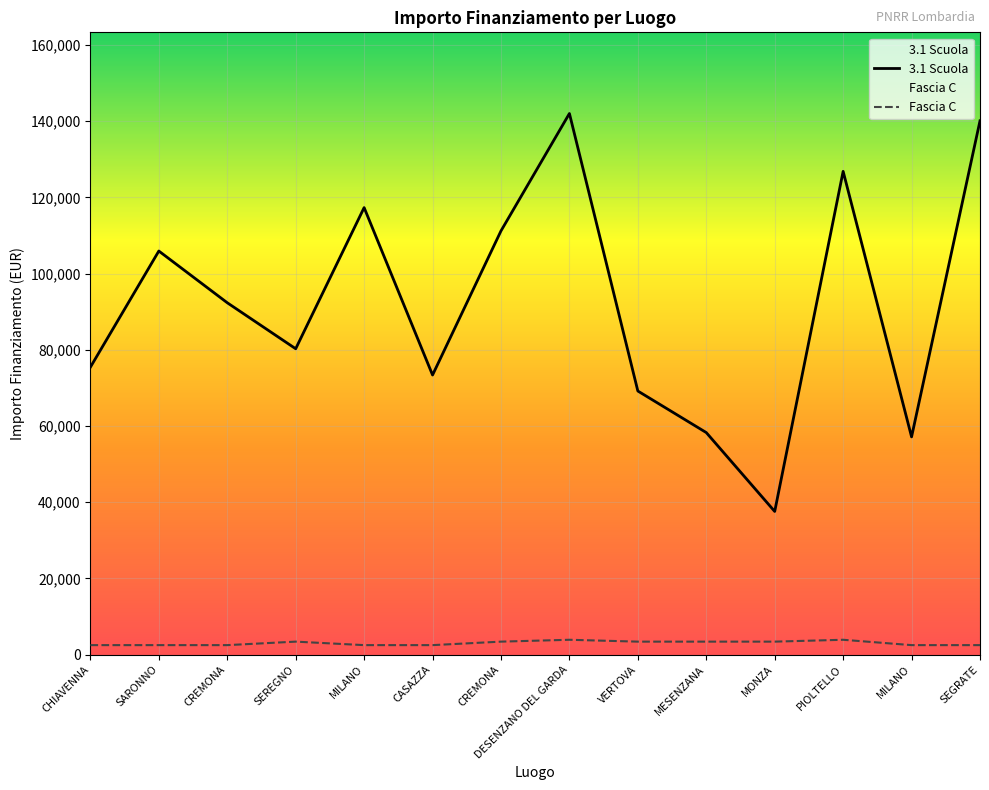

Which category has the highest value across all series?

DESENZANO DEL GARDA